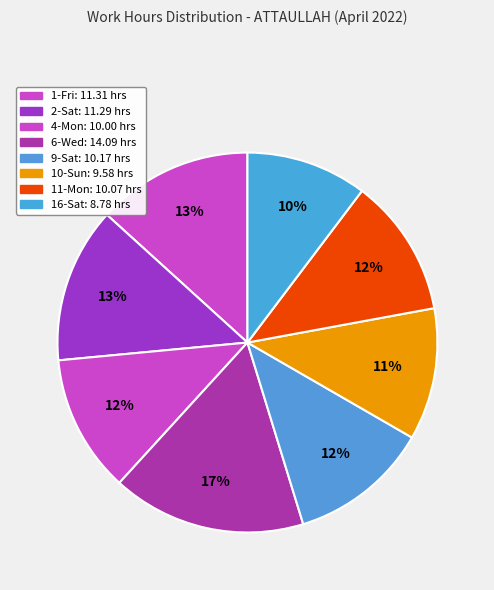

Between 6-Wed and 10-Sun, which is larger?

6-Wed